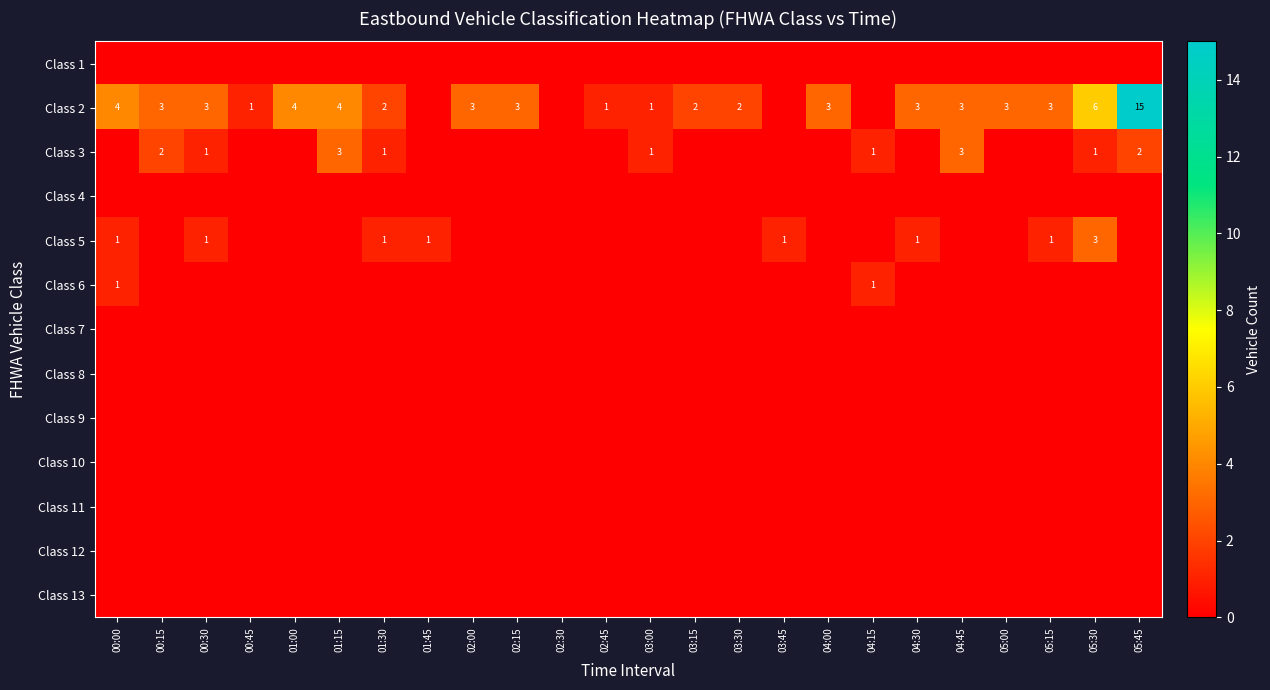

The Class 3 series shows -2 at 03:45. True or false?

False